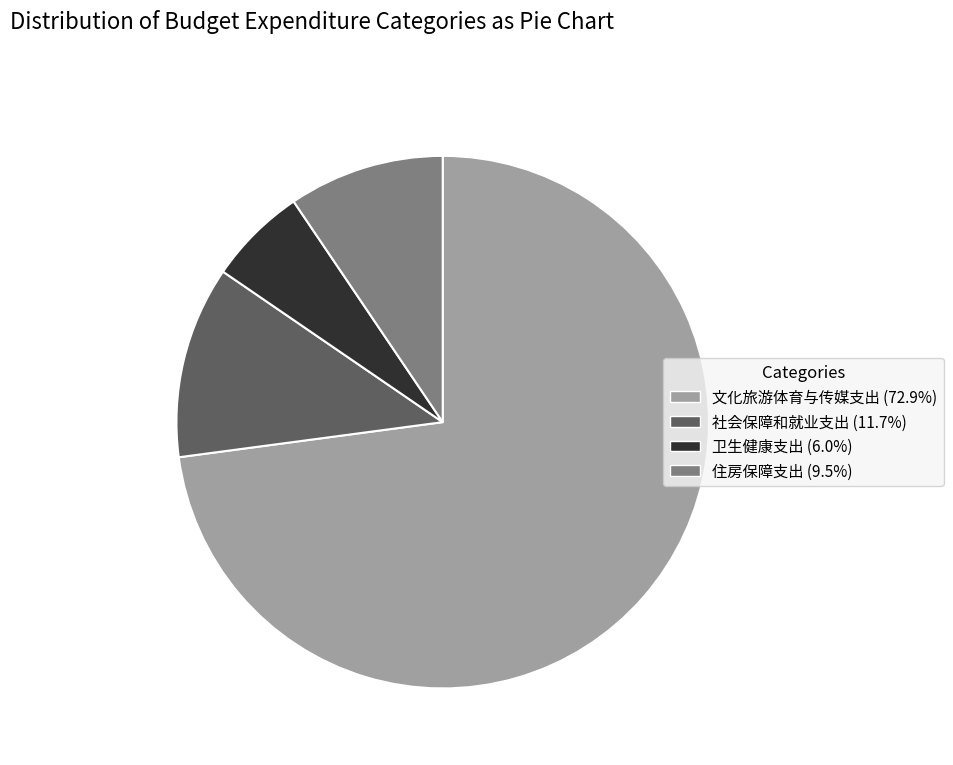

Count the number of slices in the pie.

4